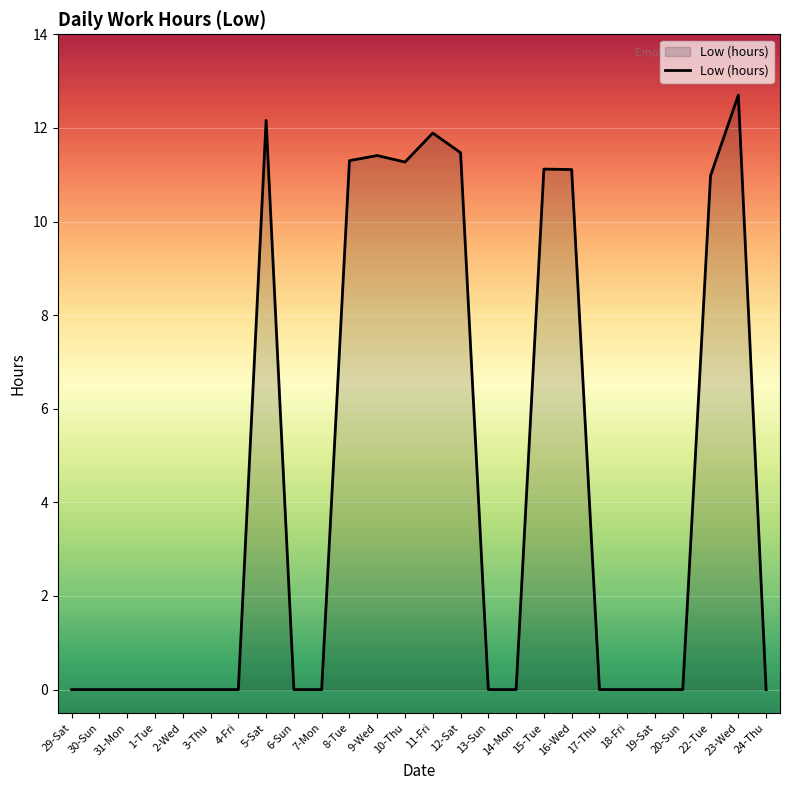

The value at 29-Sat is 0.0. True or false?

True